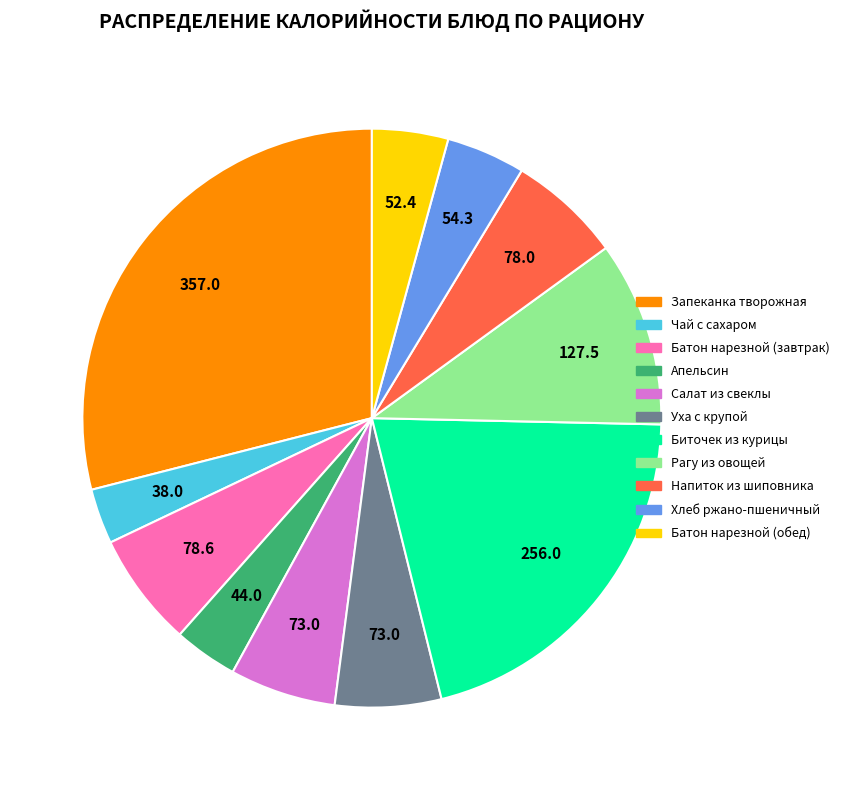

The Уха с крупой slice represents 6% of the pie. True or false?

True